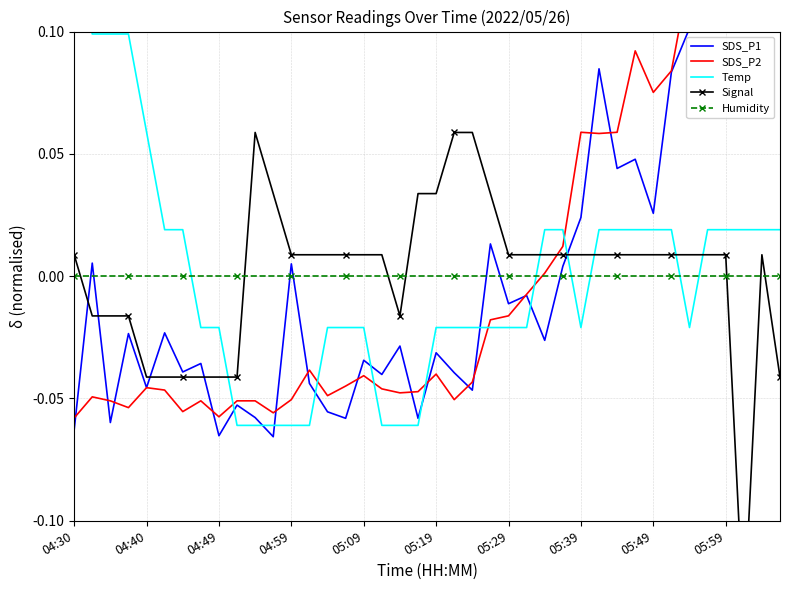

Which series changed the most between 18 and 39?

SDS_P2